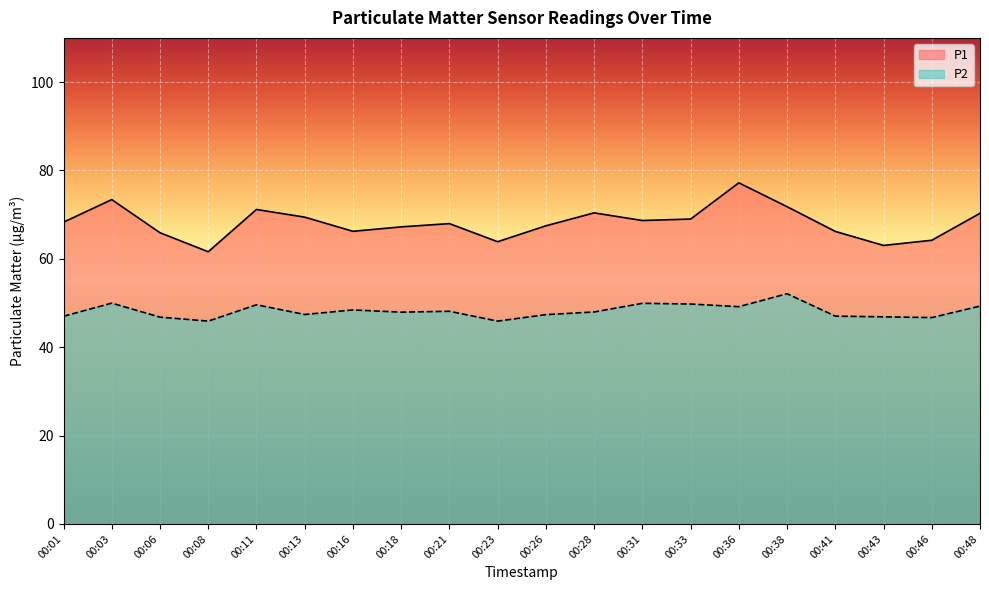

Which category has the highest value in the P1 series?

00:36